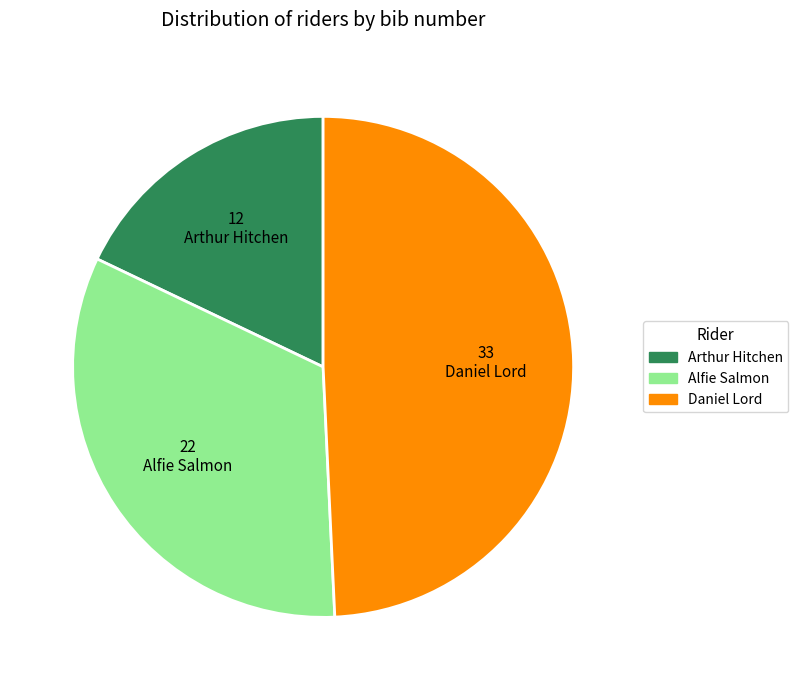

Is there a majority slice in this chart?

No